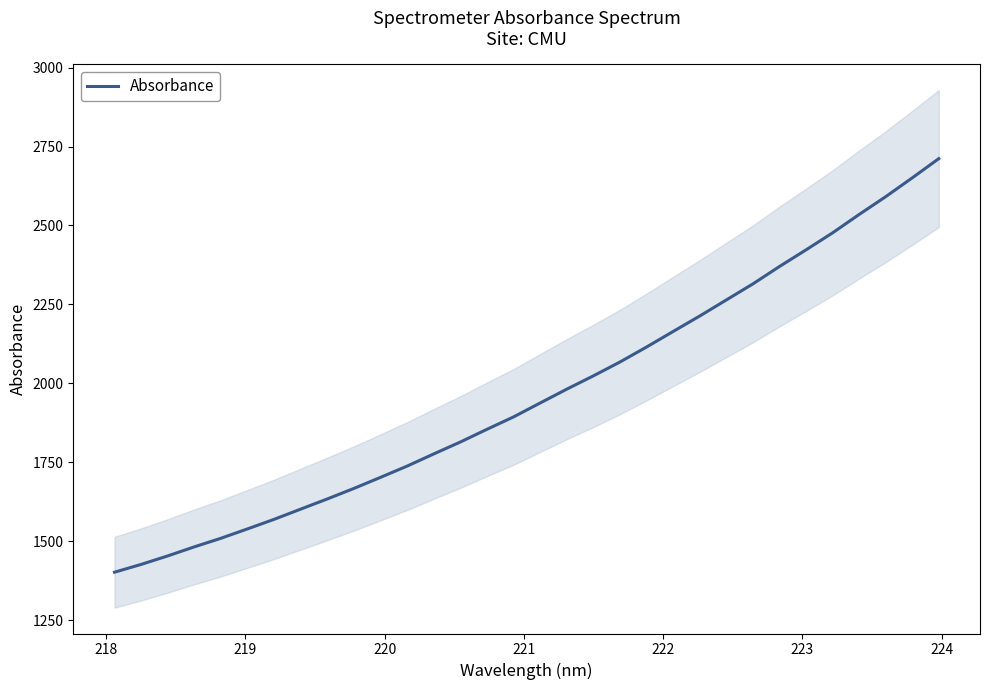

What is the maximum value for Absorbance?

2711.6